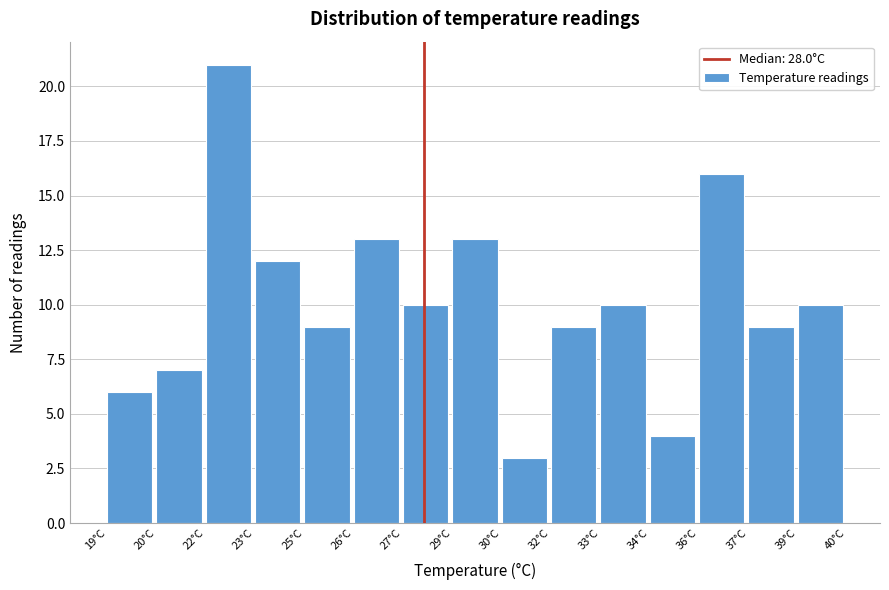

Reading left to right, what are all the values shown in this chart?

6	7	21	12	9	13	10	13	3	9	10	4	16	9	10